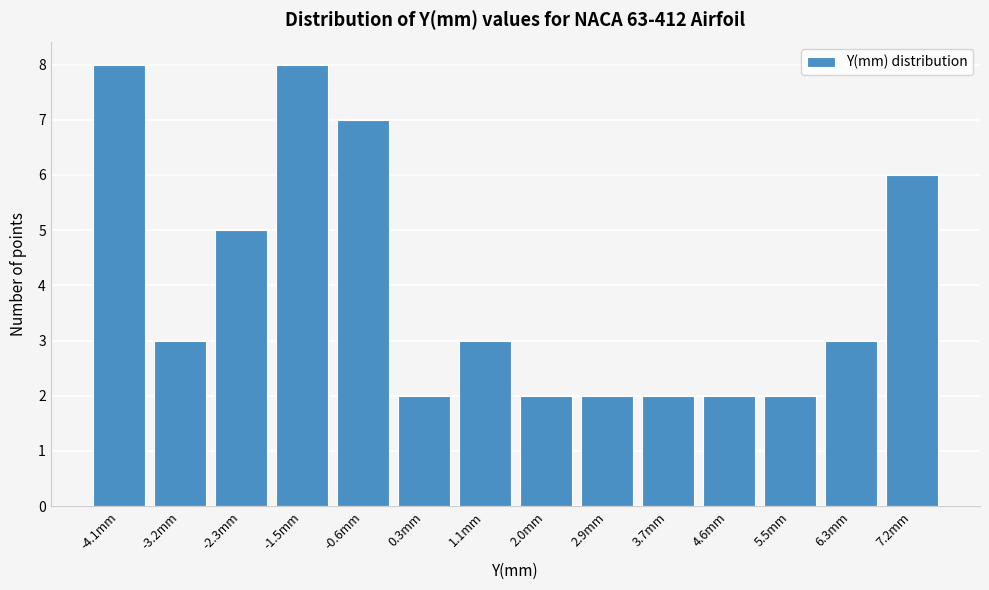

Reading left to right, list all the values displayed in this chart.

8	3	5	8	7	2	3	2	2	2	2	2	3	6